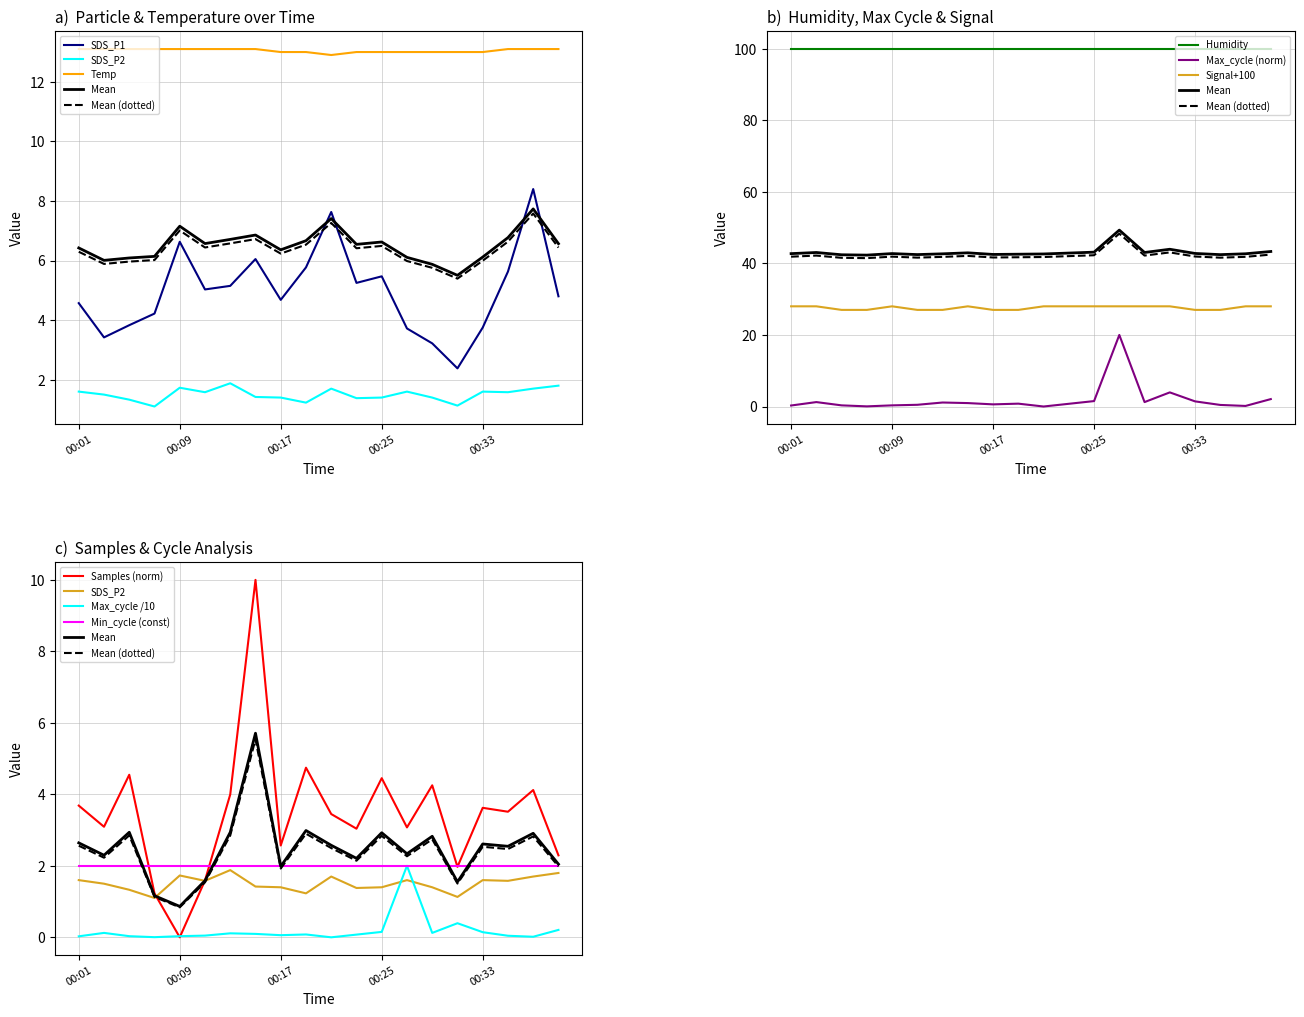

What is the sum of all Temp values?

261.0